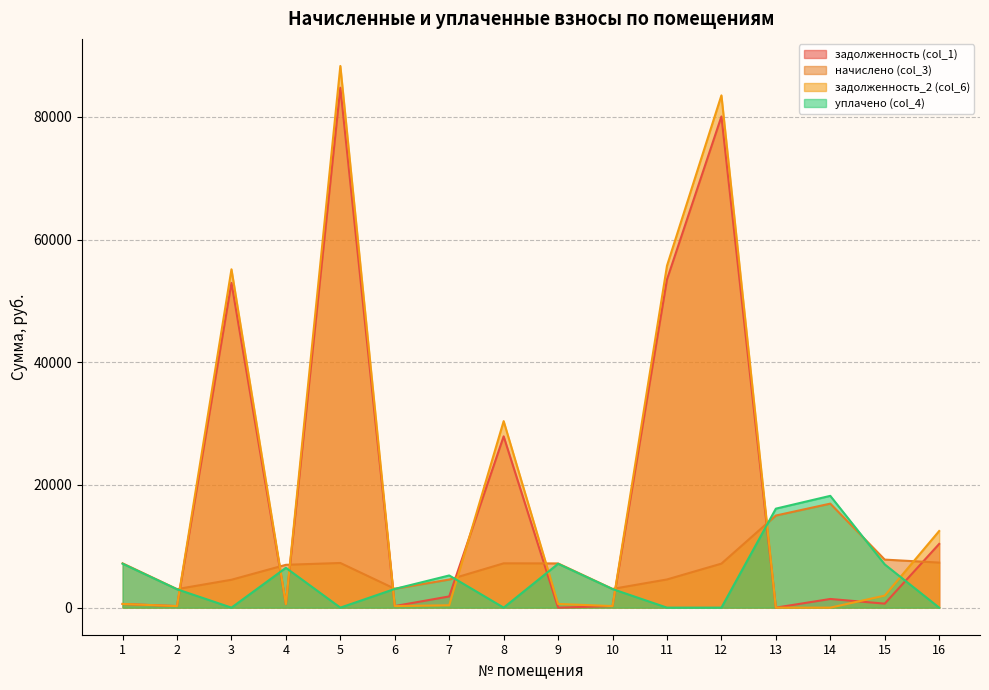

What is the value of the начислено (col_3) point at the 2nd from the left?

3021.0